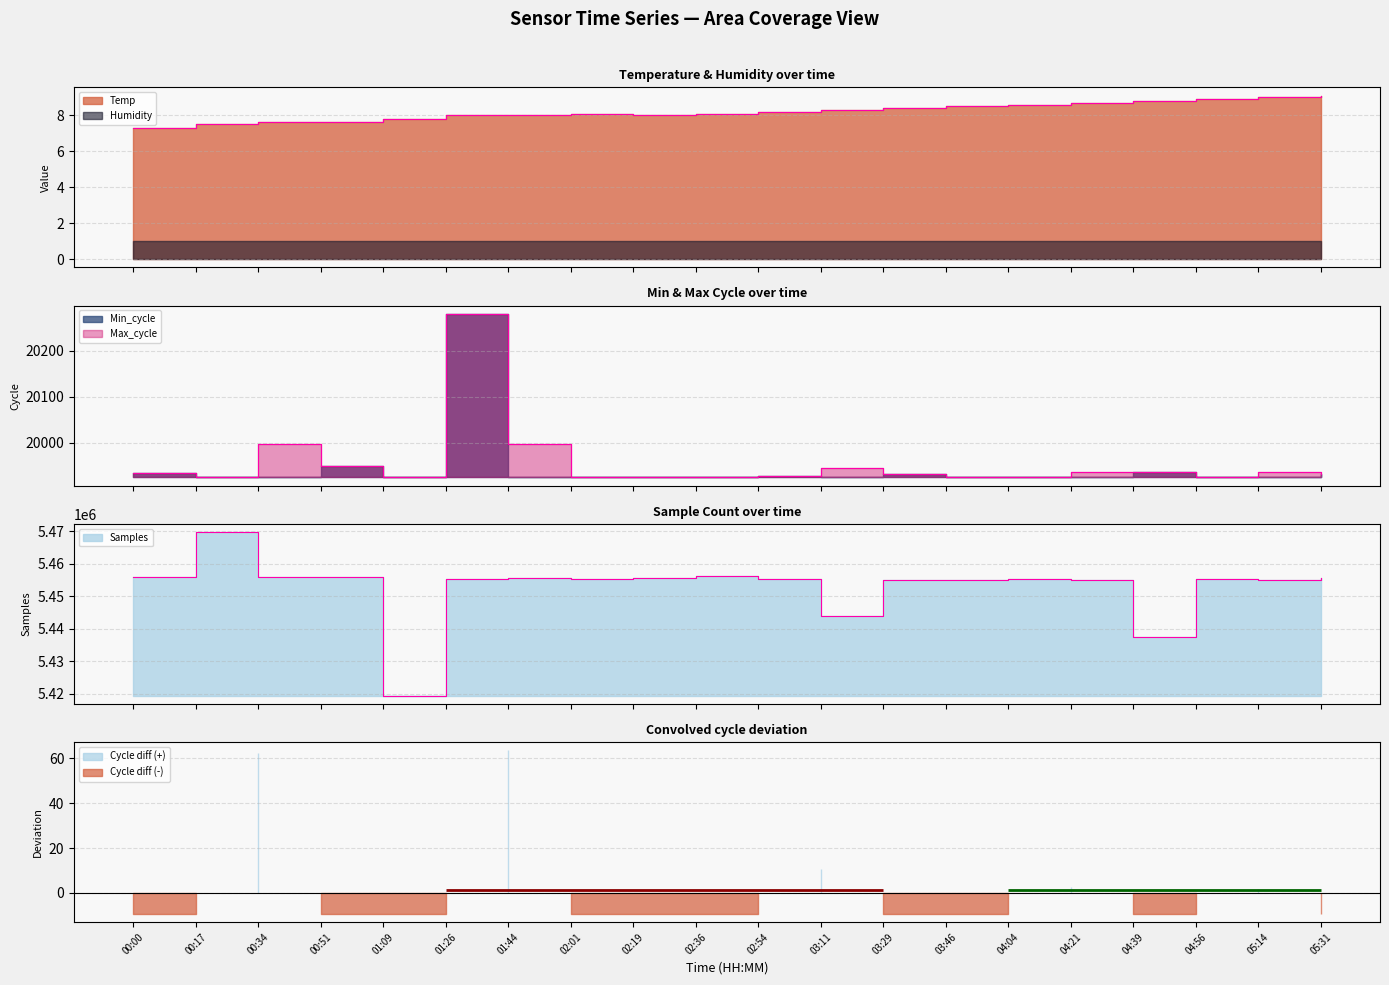

True or false: Samples and Temp cross at least once.

False